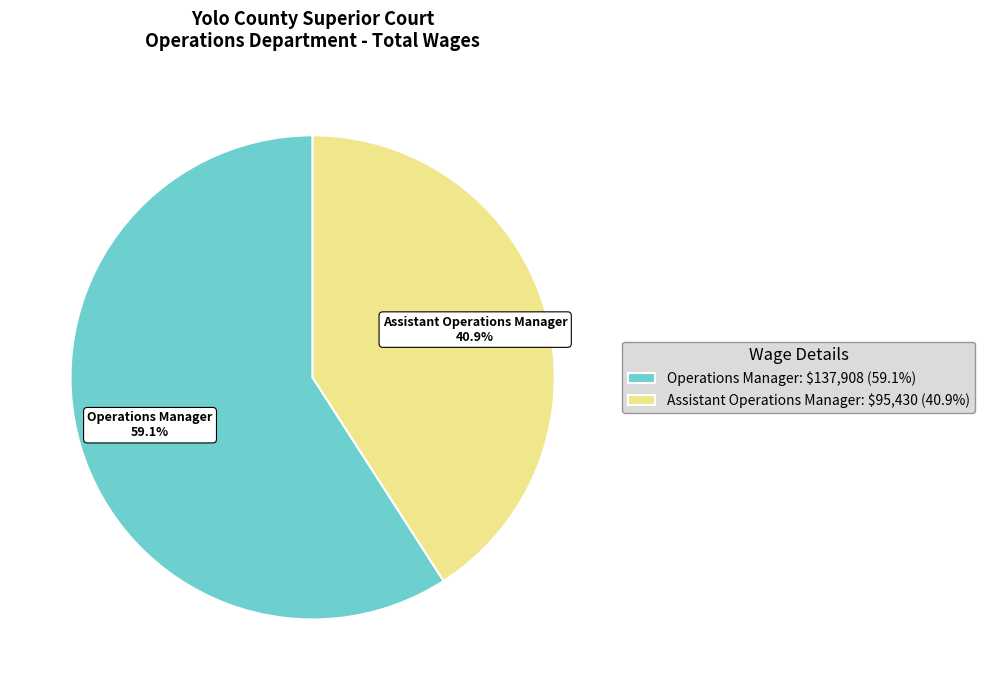

True or false: Operations Manager accounts for 59% of the total.

True